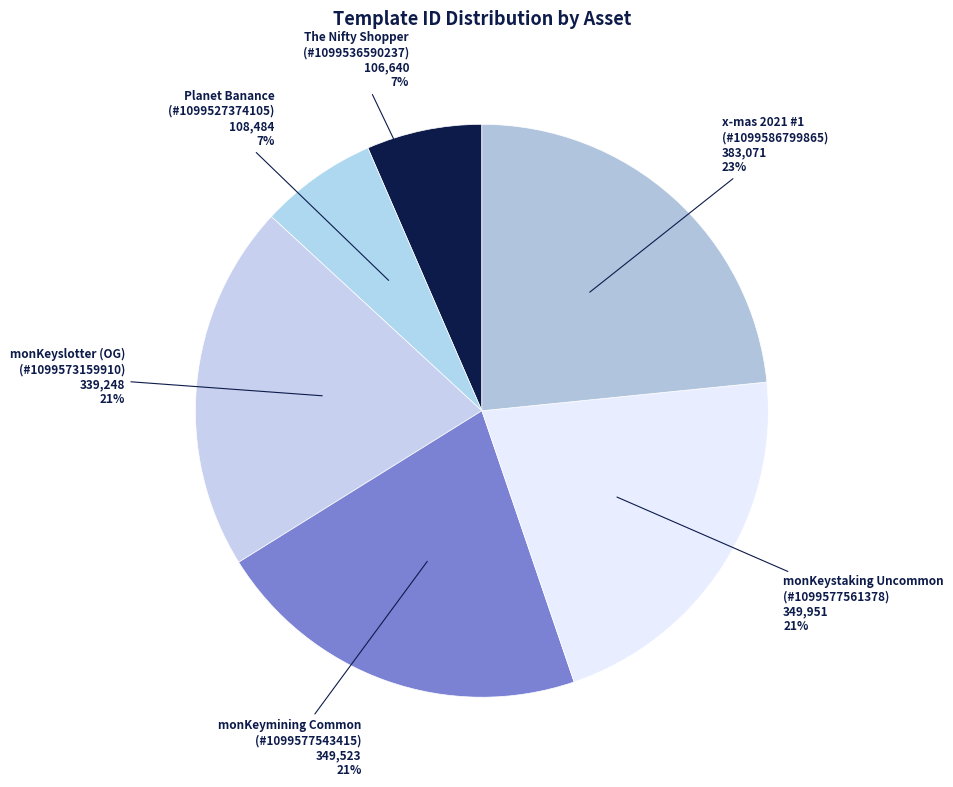

True or false: monKeymining Common (#1099577543415) accounts for 21% of the total.

True